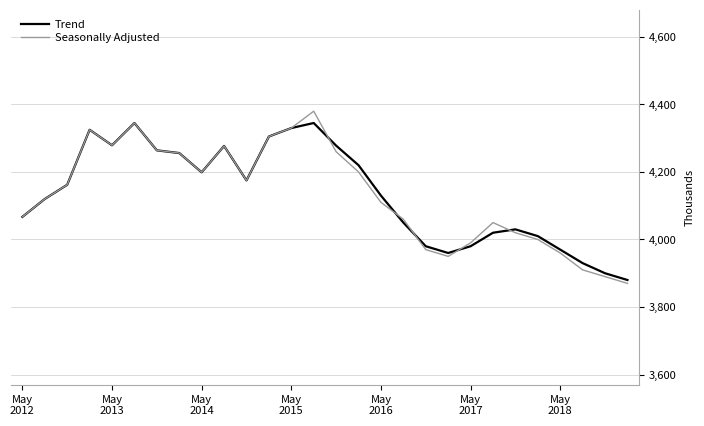

What is the minimum value shown in the chart?

3870